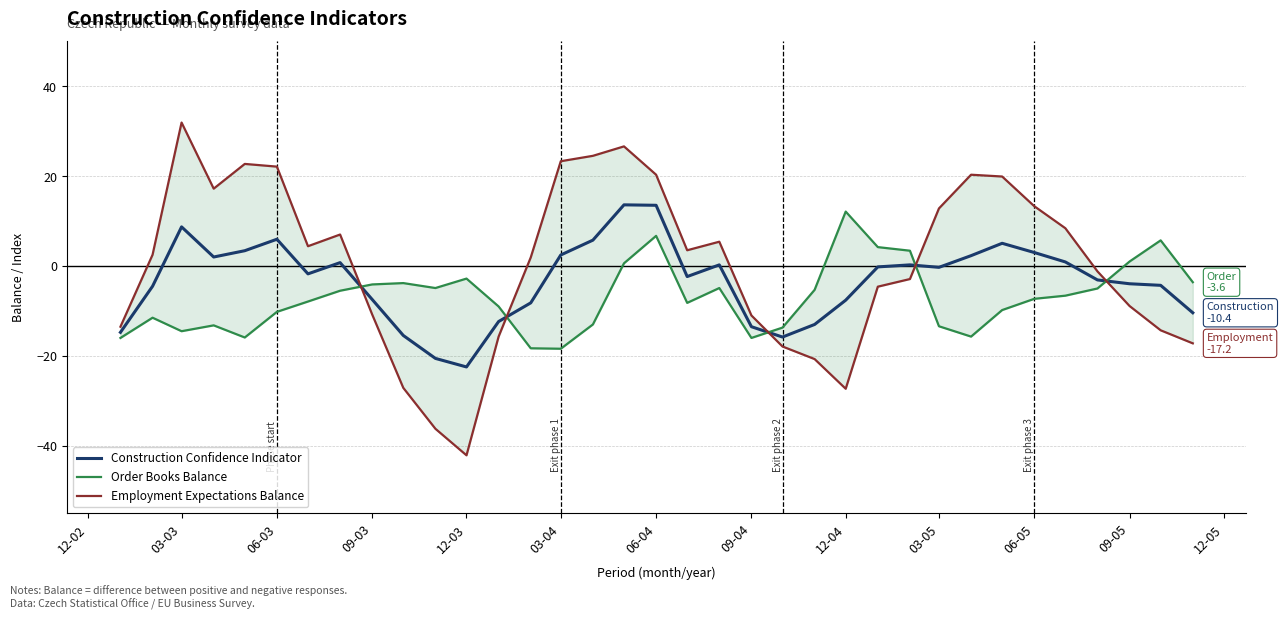

Does the chart have visible grid lines?

Yes